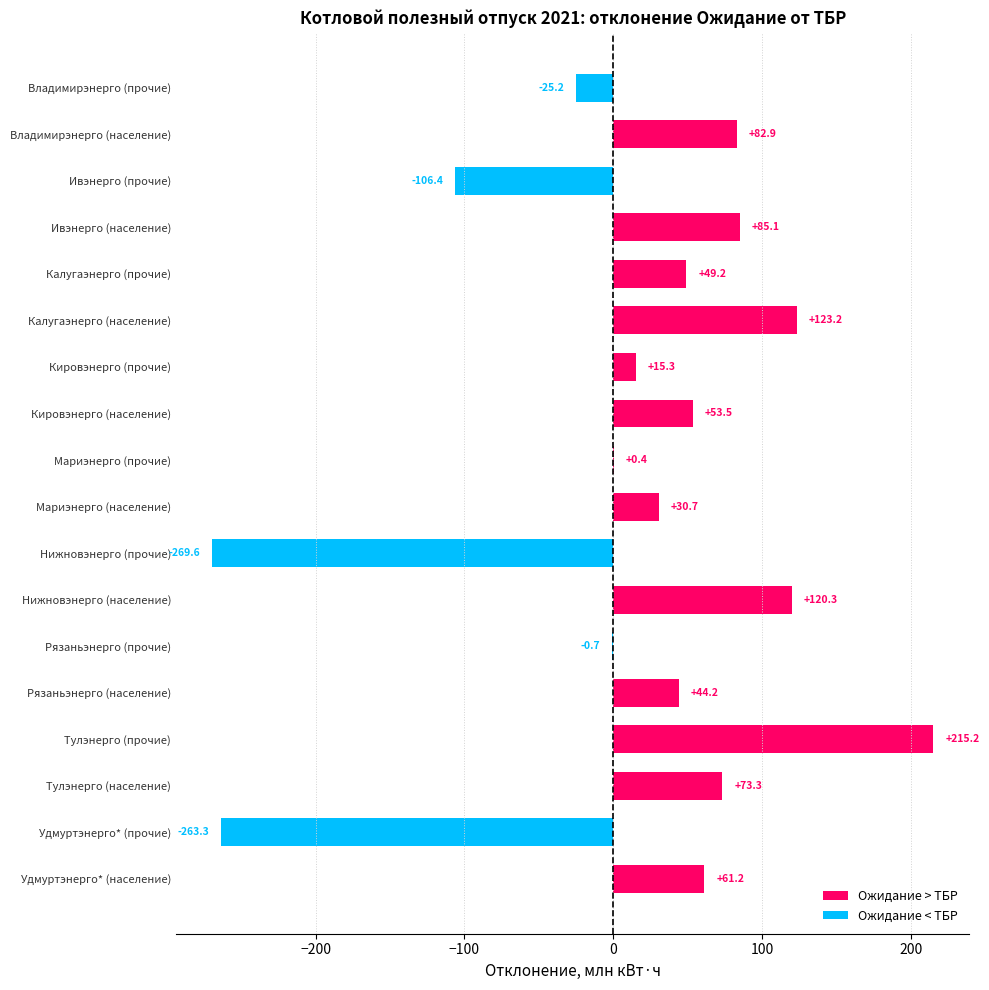

Count the number of data series in this chart.

1